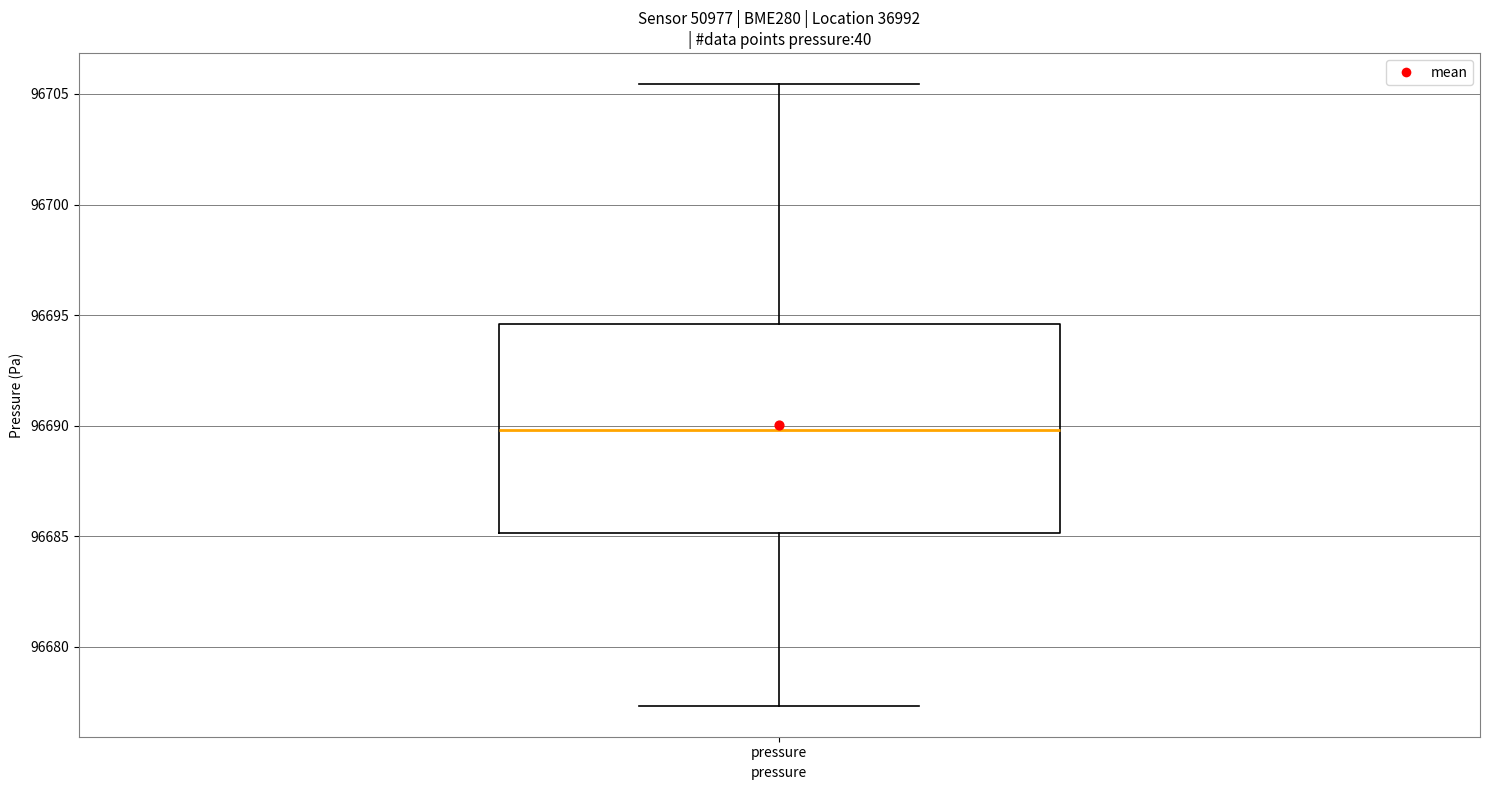

Read this box plot against the y-axis: the position of the median line, the range covered by the box, and the ends of both whiskers. The values are not printed on the chart, so give them approximately, as read against the axis.

median 96690.0, box 96685.0 to 96694.5, whiskers 96677.5 to 96705.5